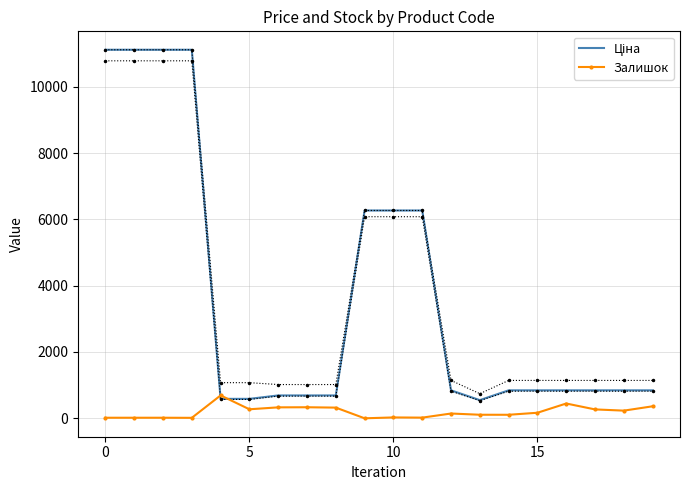

What is the value of the Залишок point at the 18th from the left?

268.0